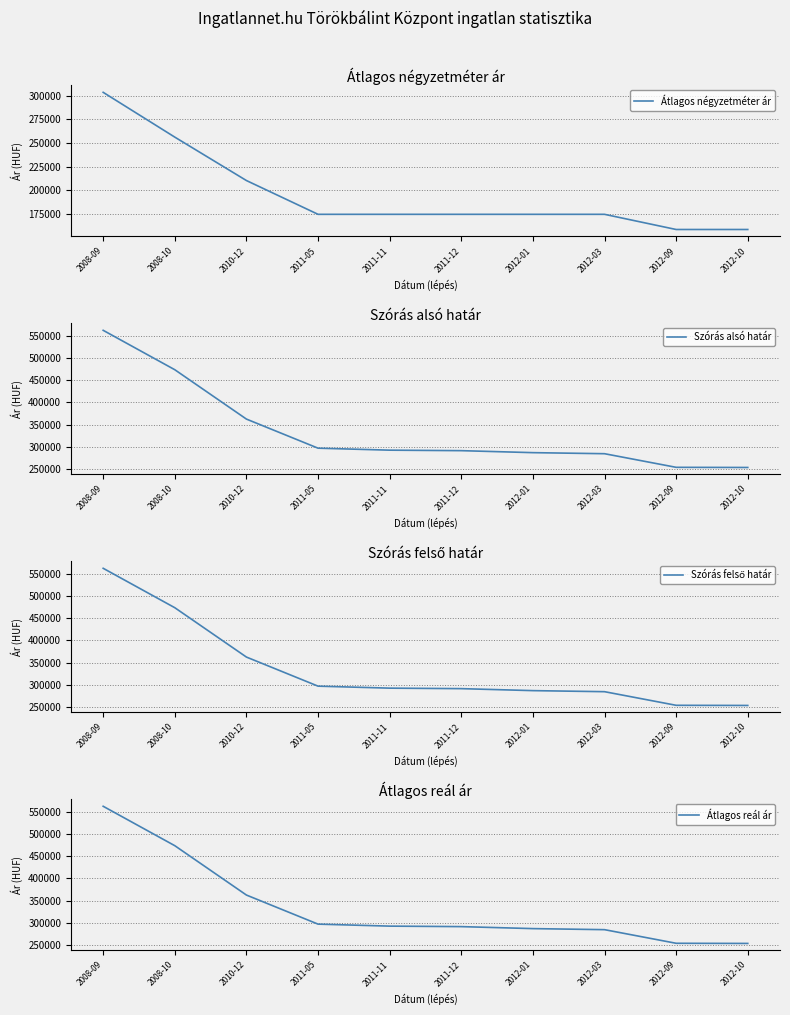

What is the difference between the second highest and minimum values in the Szórás felső határ series?

220750